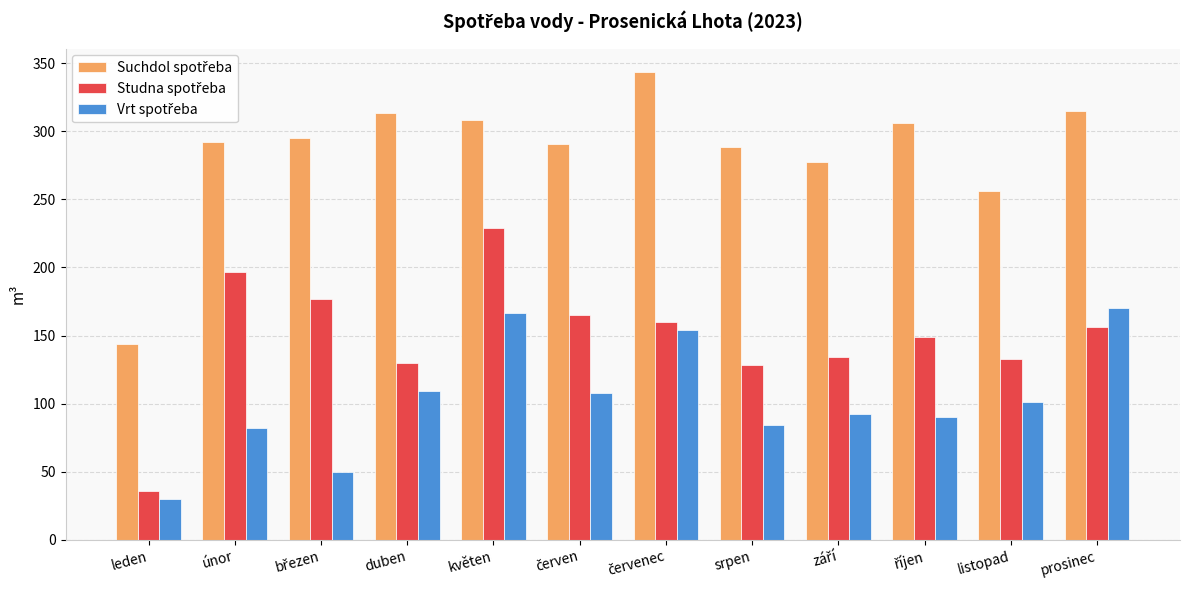

What is the minimum value shown in the chart?

29.8